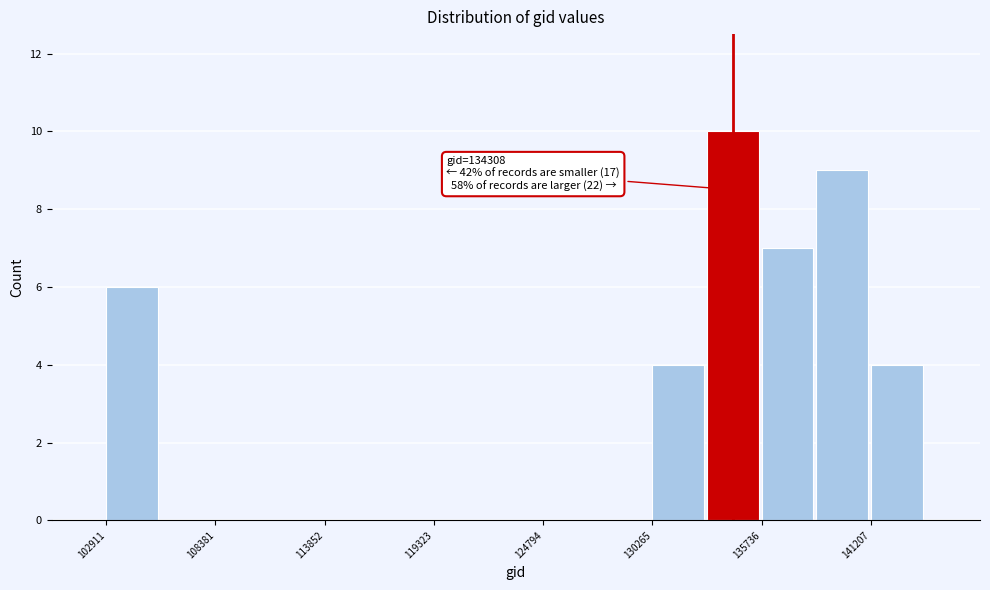

Around what value on the x-axis is the tallest bar? Give the approximate position of its centre, as read against the axis.

134000